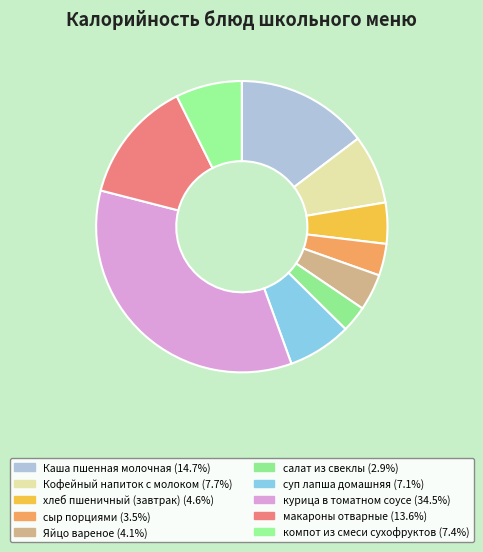

Count the number of slices in the pie.

10